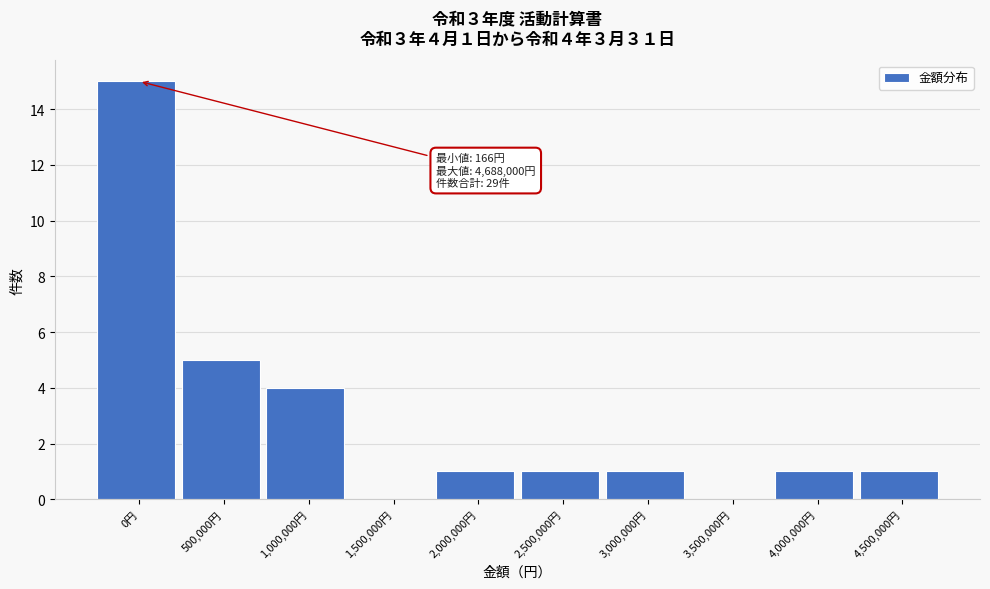

Reading left to right, what are all the values shown in this chart?

0円=15	500,000円=5	1,000,000円=4	1,500,000円=0	2,000,000円=1	2,500,000円=1	3,000,000円=1	3,500,000円=0	4,000,000円=1	4,500,000円=1